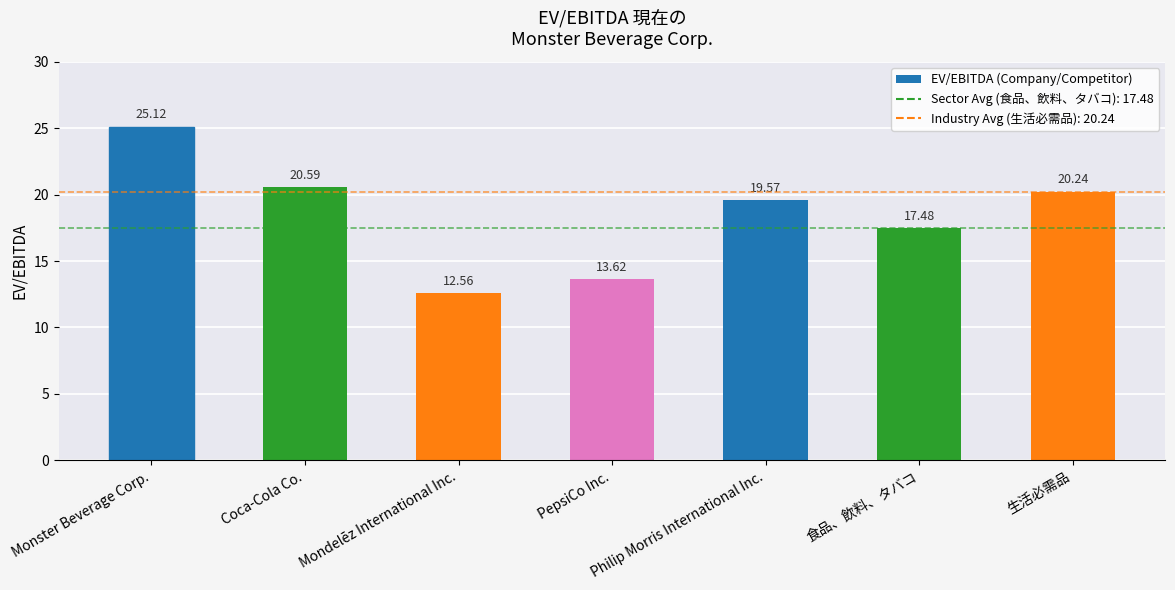

Rank the categories by value from highest to lowest.

Monster Beverage Corp., Coca-Cola Co., 生活必需品, Philip Morris International Inc., 食品、飲料、タバコ, PepsiCo Inc., Mondelēz International Inc.